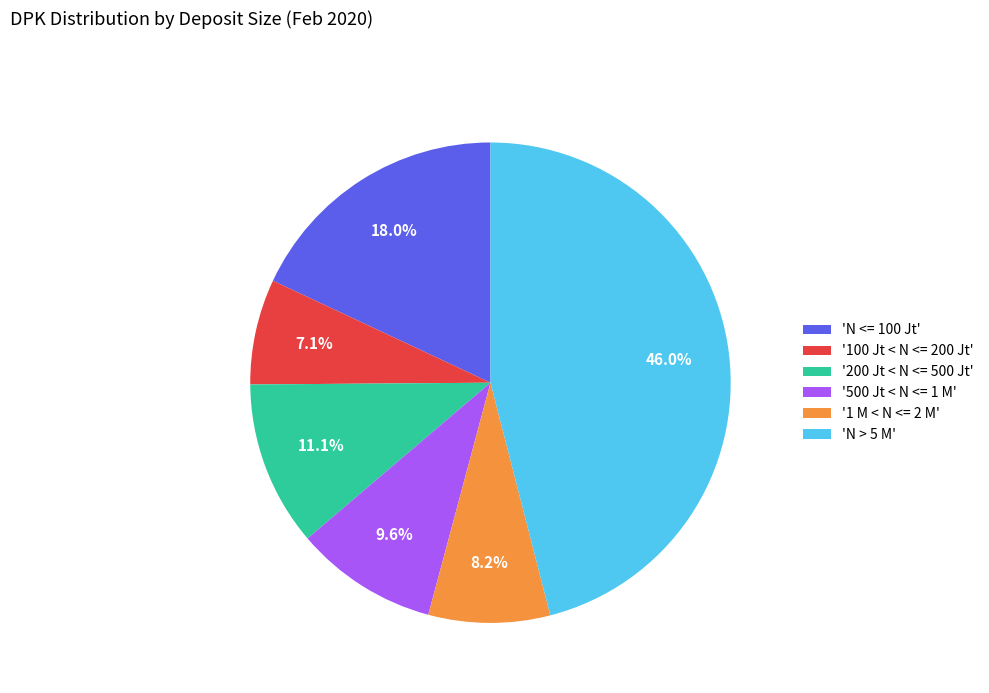

Rank the categories by value from highest to lowest.

'N > 5 M', 'N <= 100 Jt', '200 Jt < N <= 500 Jt', '500 Jt < N <= 1 M', '1 M < N <= 2 M', '100 Jt < N <= 200 Jt'